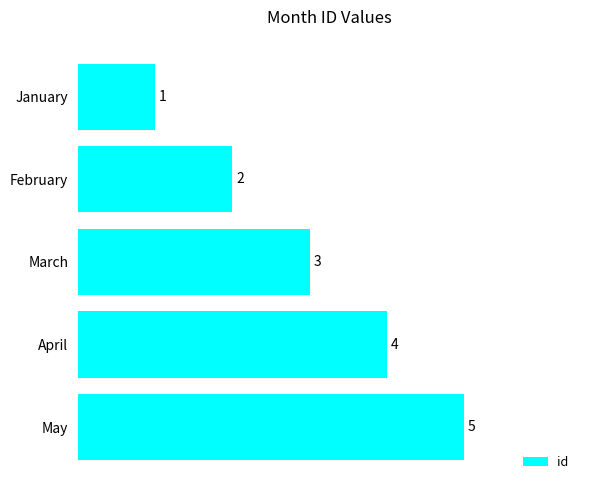

List the labels in order of value, largest first.

May, April, March, February, January